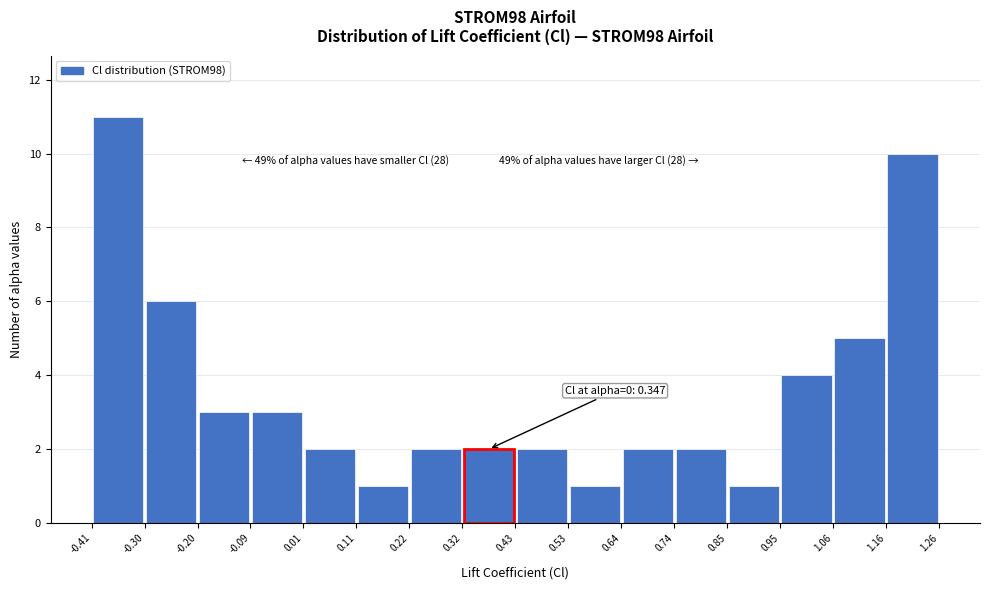

Which range on the x-axis has the tallest bar?

-0.41 to -0.30